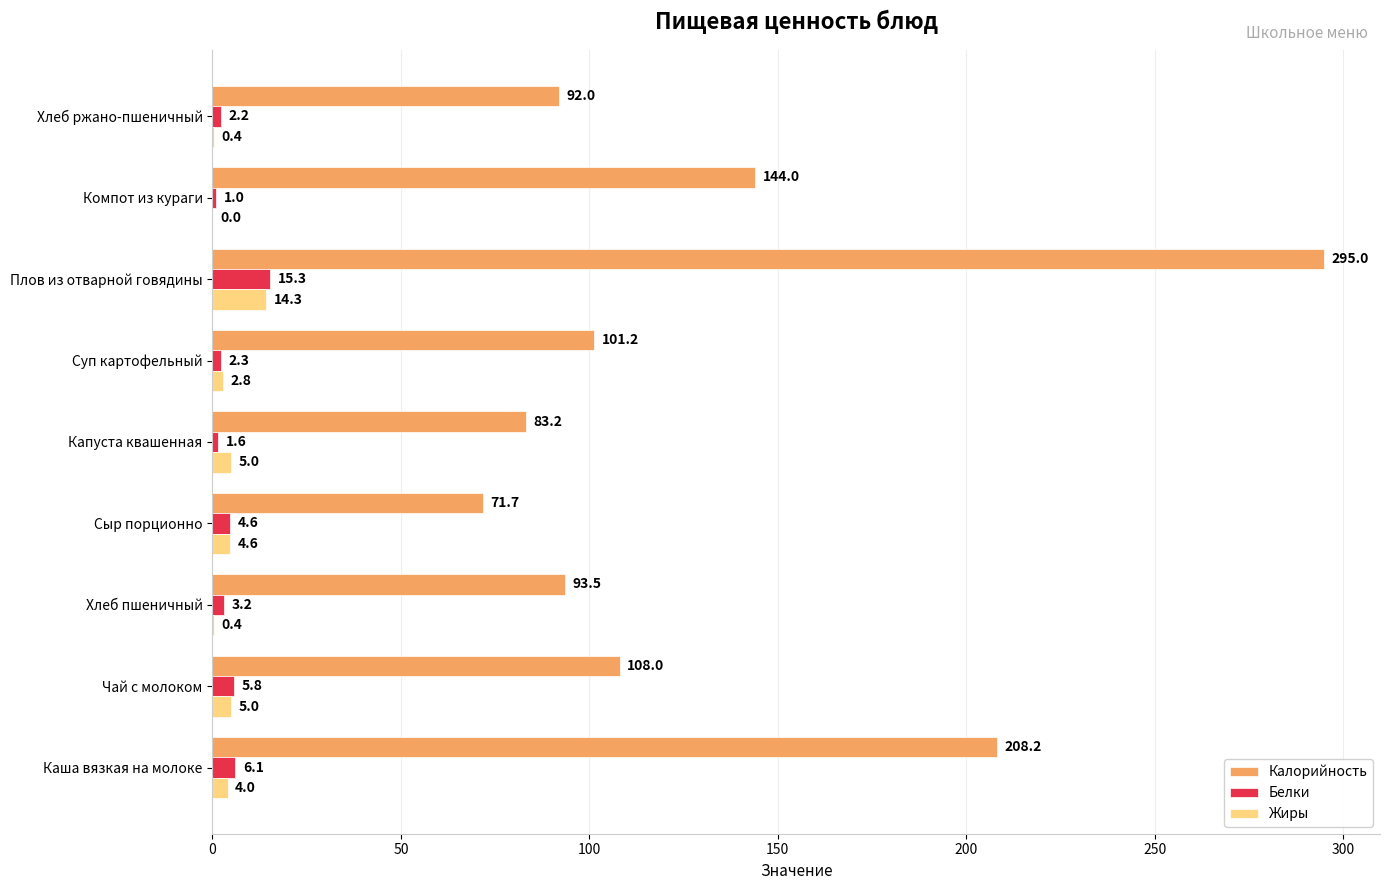

Which series changed the most between Каша вязкая на молоке and Капуста квашенная?

Калорийность